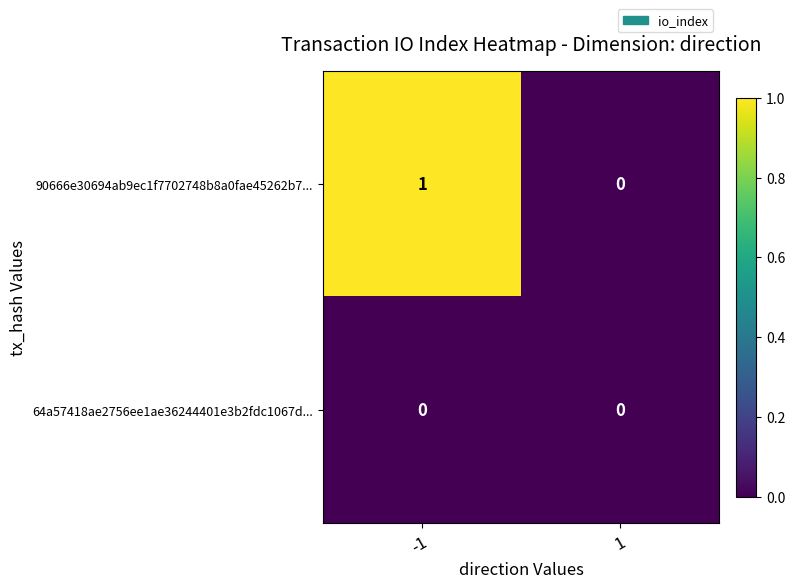

List the series in order of their peak value, lowest first.

64a57418ae2756ee1ae36244401e3b2fdc1067d..., 90666e30694ab9ec1f7702748b8a0fae45262b7...